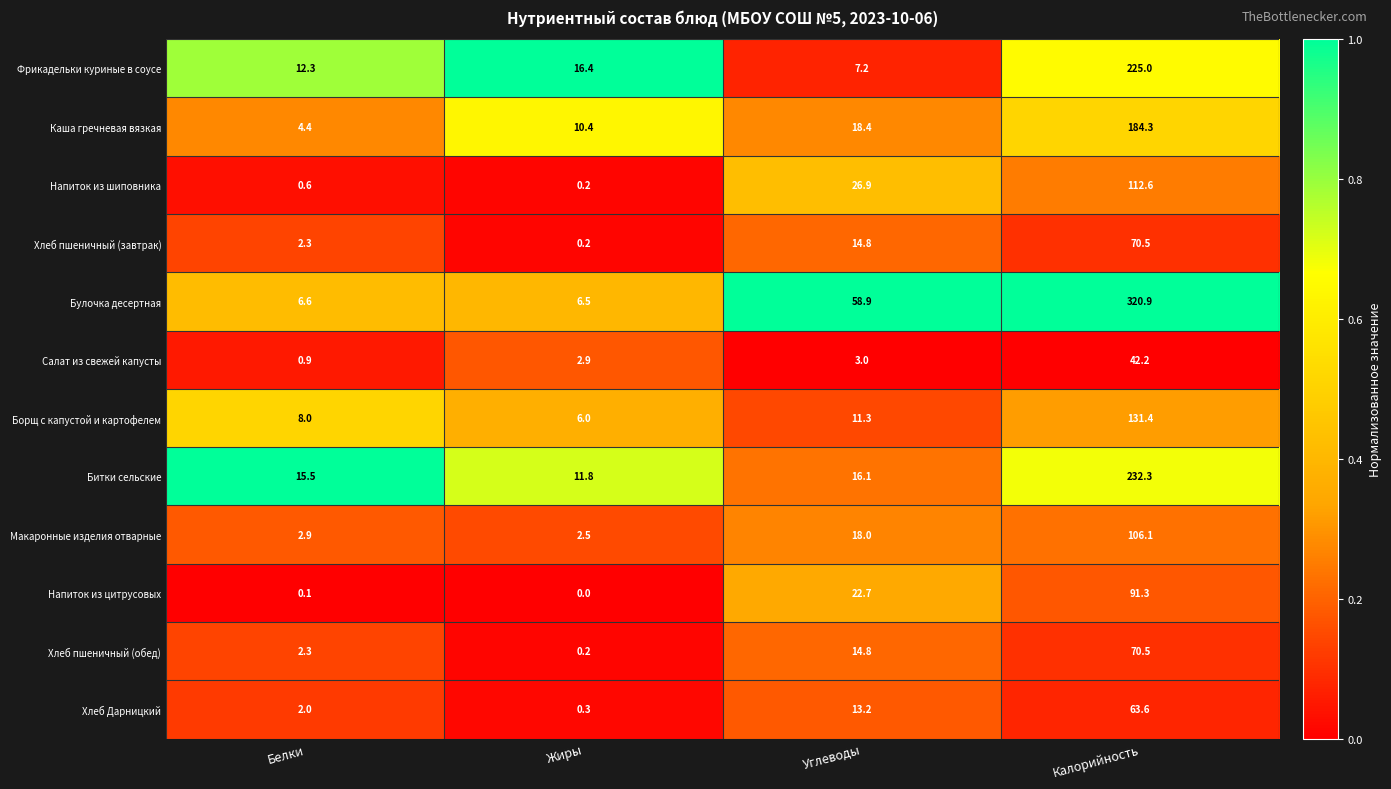

At which label is Напиток из шиповника closest to 56?

Углеводы